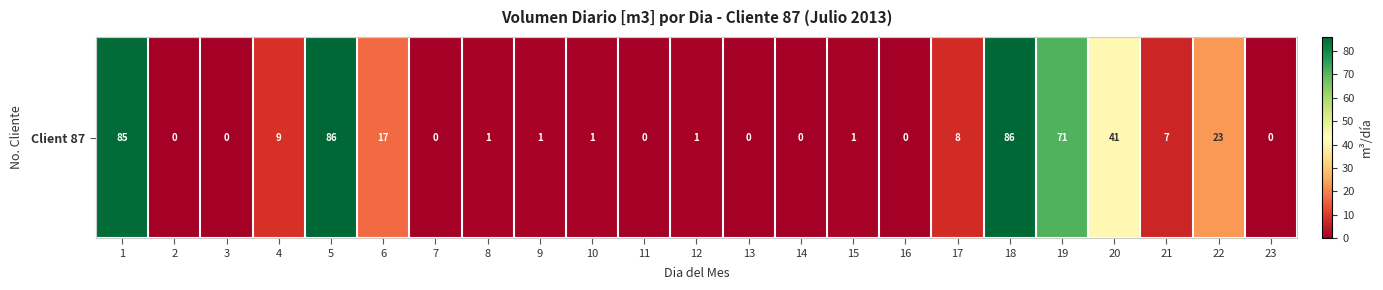

True or false: the data shows 40 at 19.

False